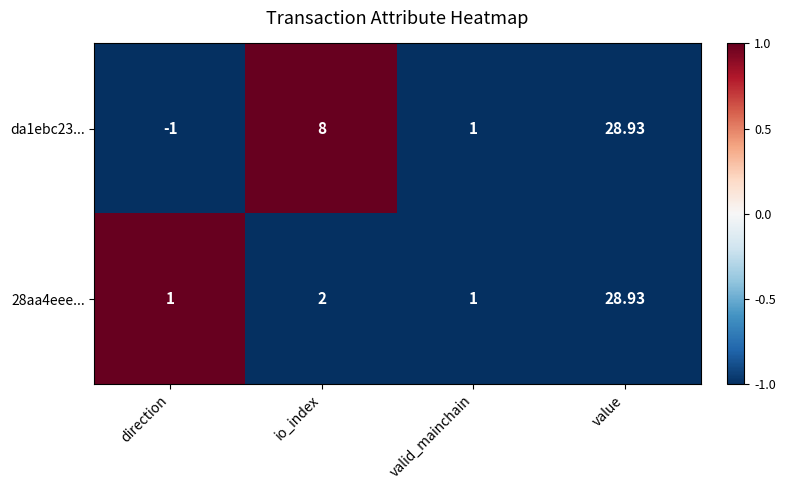

Which category has the lowest value in the da1ebc23... series?

direction